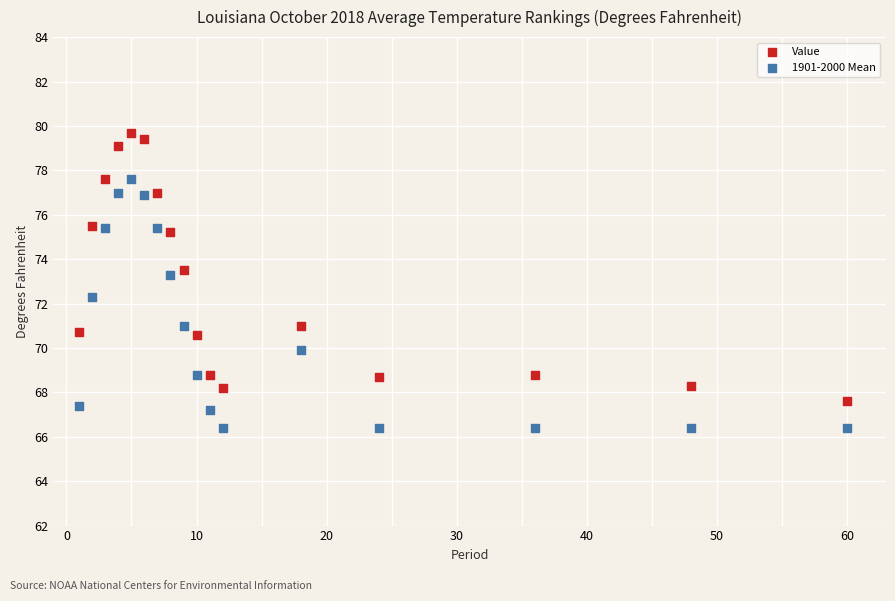

What are all the series names shown in the legend?

Value, 1901-2000 Mean